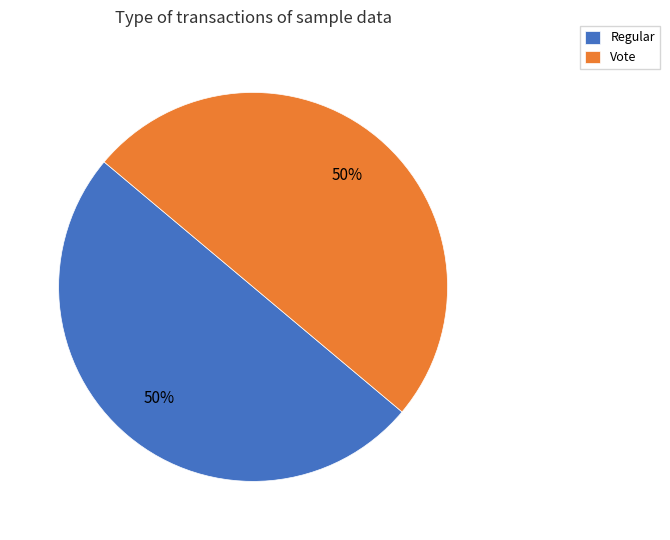

True or false: Regular accounts for 1% of the total.

False